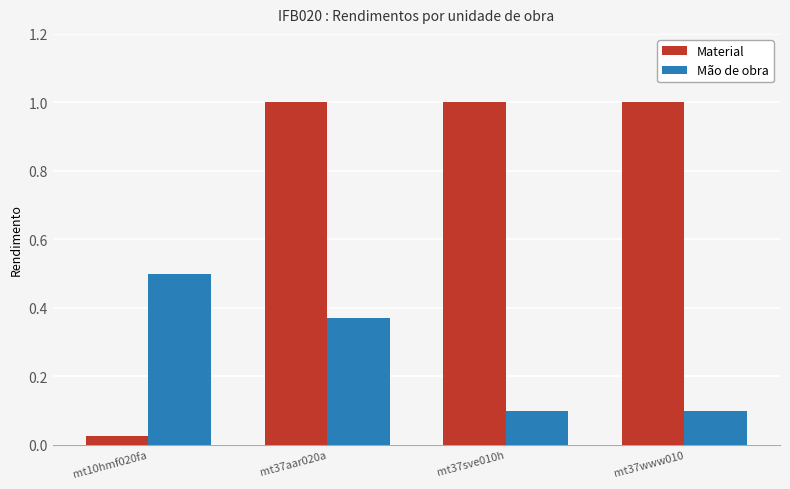

Count the Mão de obra values in the range 0 to 1.

4